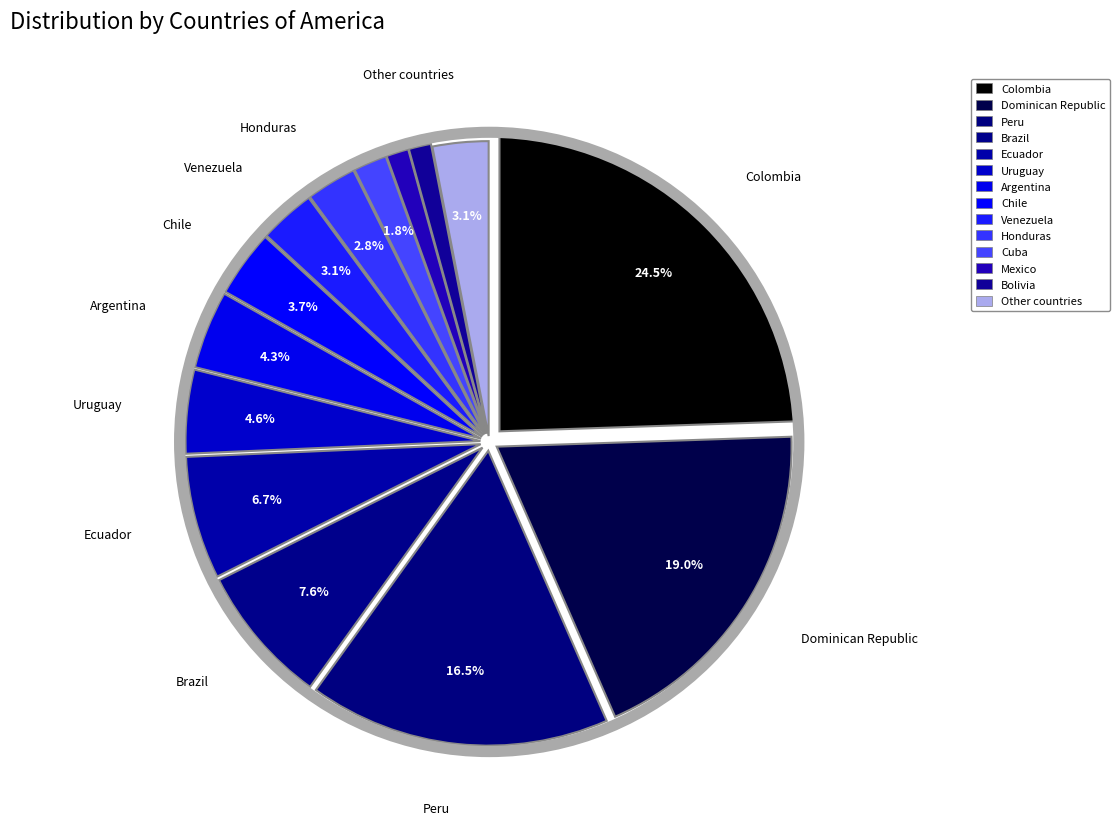

What is the smallest slice in the pie chart?

Mexico